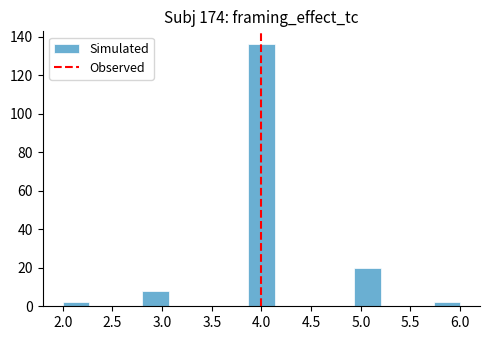

Over which range of the x-axis is the bar tallest?

3.85 to 4.15